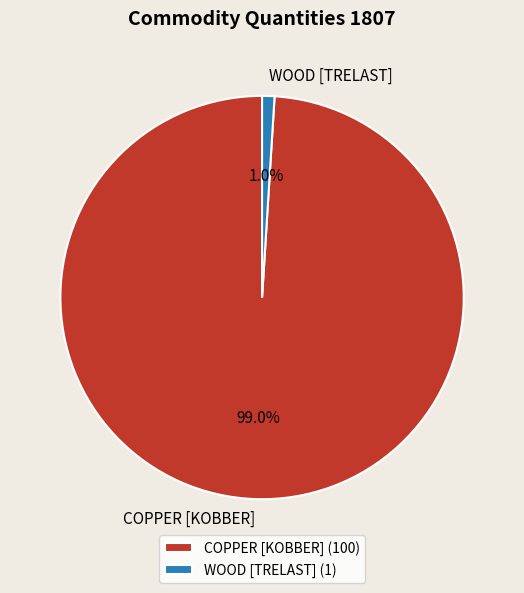

Rank the categories by value from highest to lowest.

COPPER [KOBBER], WOOD [TRELAST]